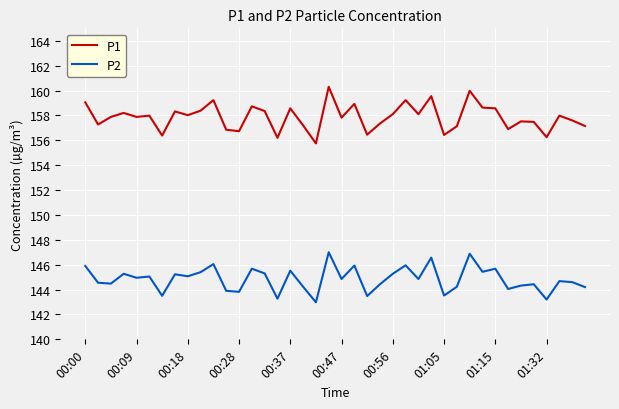

Which series has the largest range (max minus min)?

P1